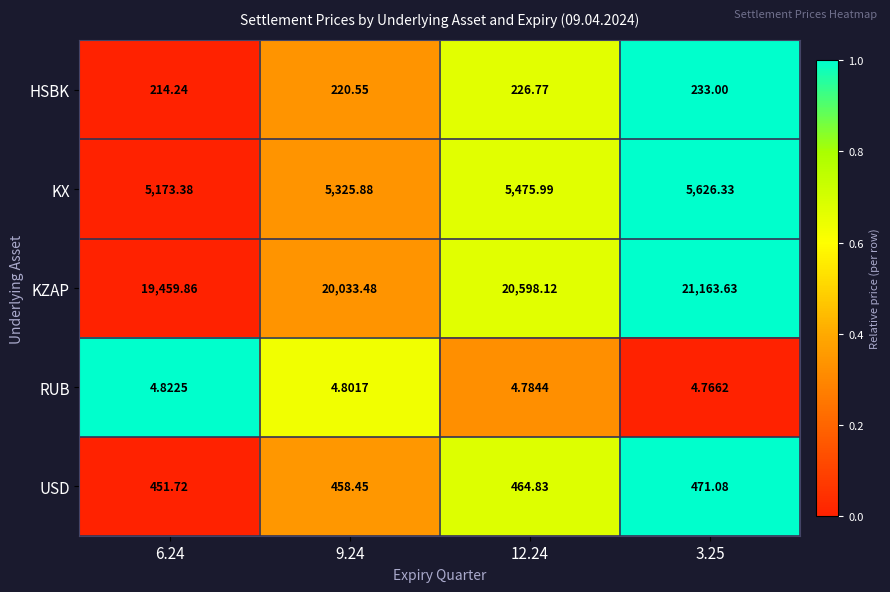

Rank the series by their maximum value, from lowest to highest.

RUB, HSBK, USD, KX, KZAP